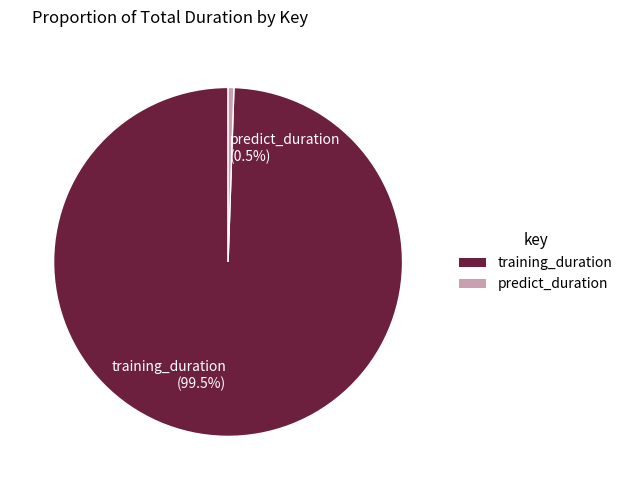

What portion of the pie excludes training_duration?

0.5%